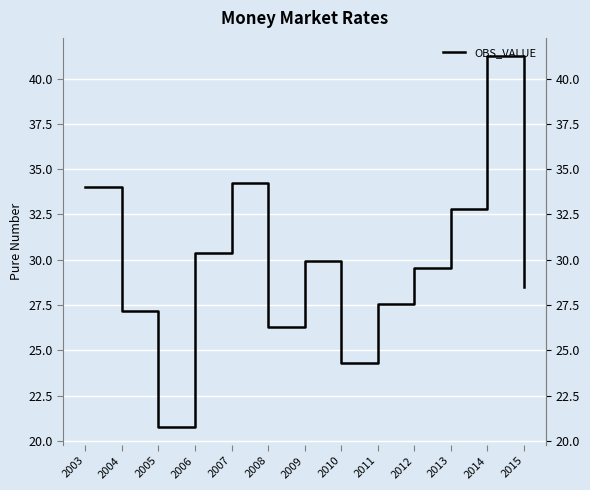

What is the value of the 1st point from the left?

34.0